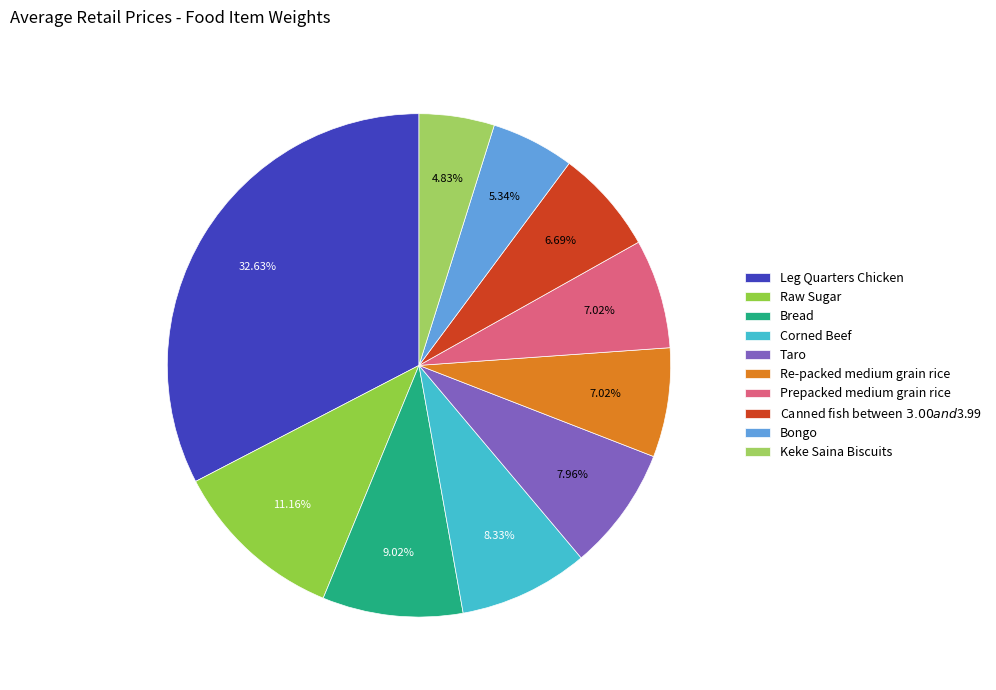

Do Leg Quarters Chicken and Keke Saina Biscuits together represent more than half of the pie?

No